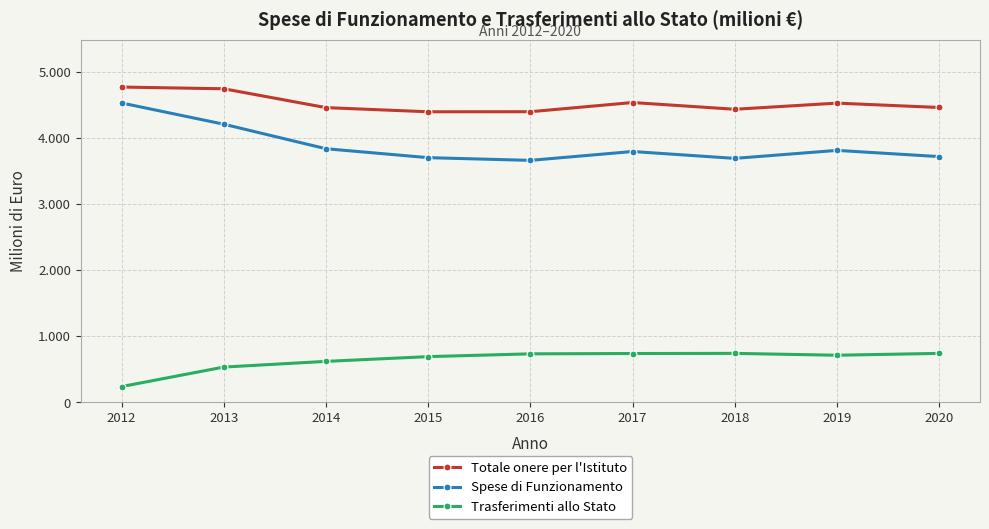

What is the spread (max minus min) of values at 2013?

4210